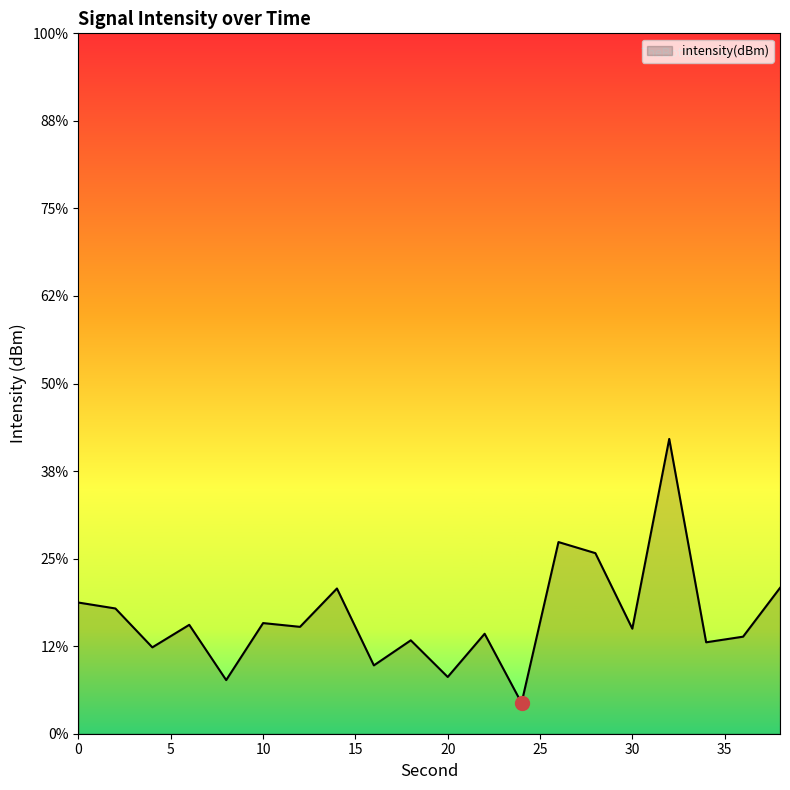

Rank the categories by value from lowest to highest.

24, 8, 20, 16, 4, 34, 18, 36, 22, 30, 12, 6, 10, 2, 0, 14, 38, 28, 26, 32